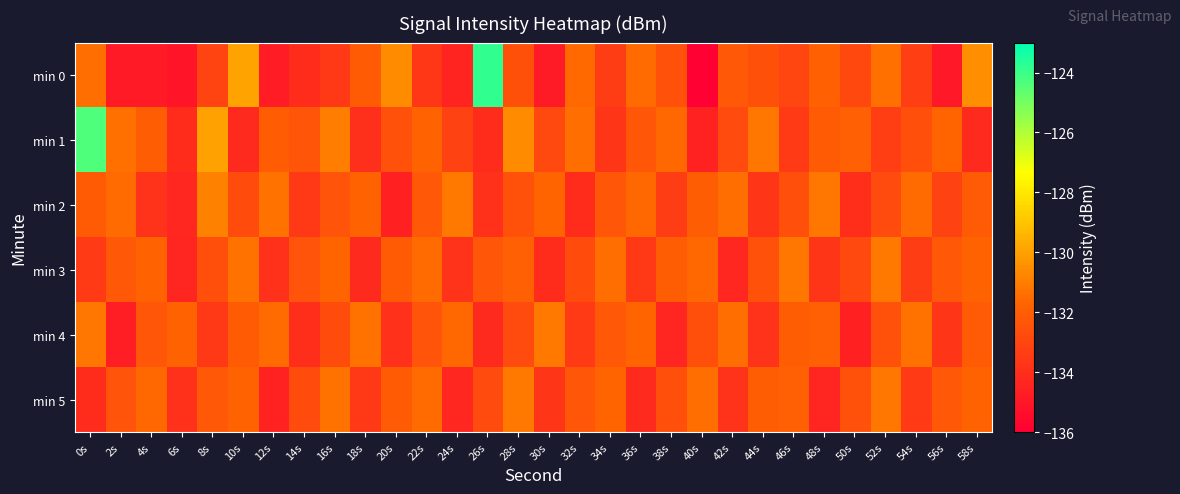

Which category has the lowest value across all series?

40s